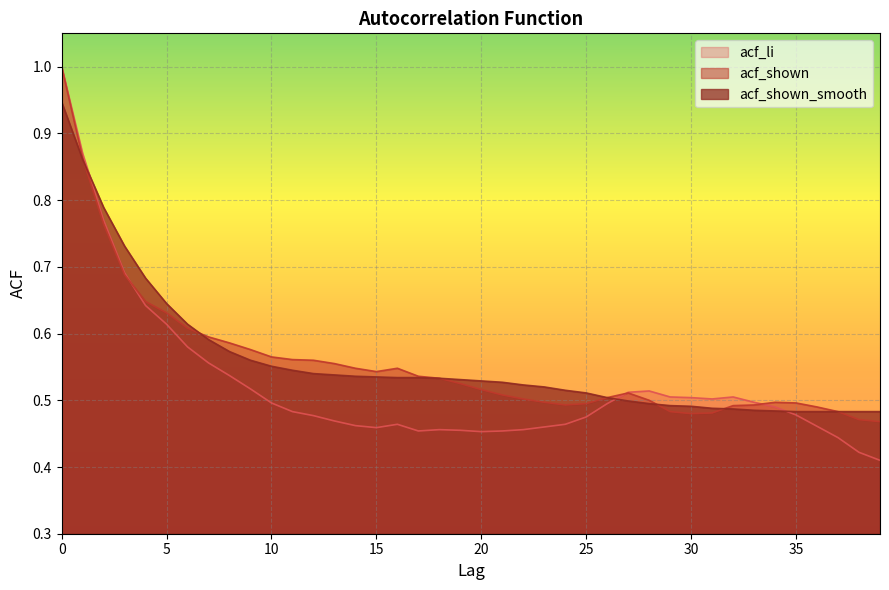

How many times do acf_shown and acf_shown_smooth cross each other?

4